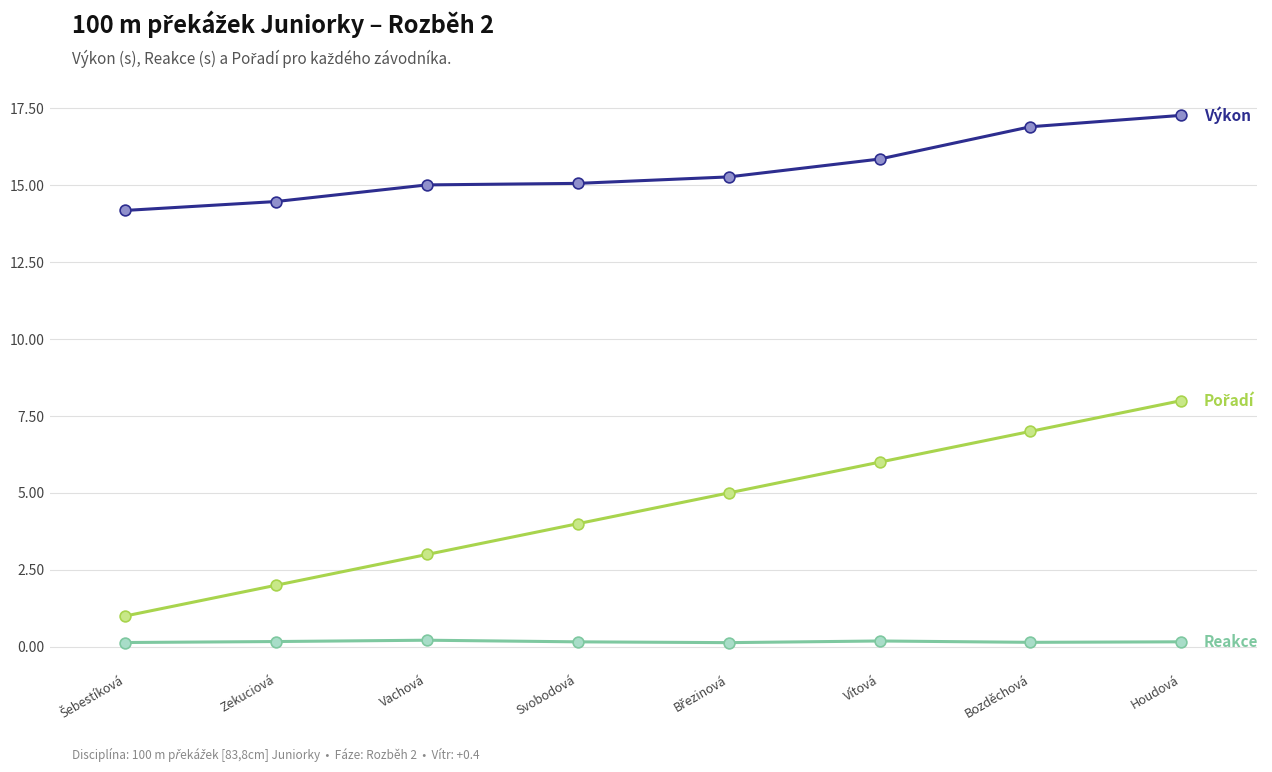

At which category is the sum across all series the highest?

Houdová